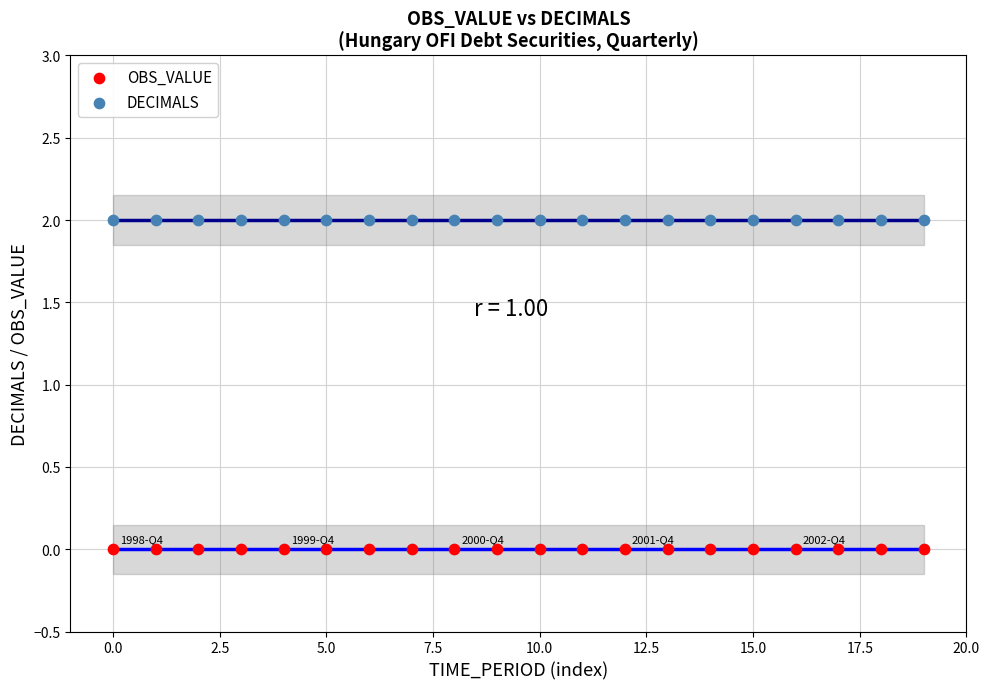

What are all the series names shown in the legend?

OBS_VALUE, DECIMALS